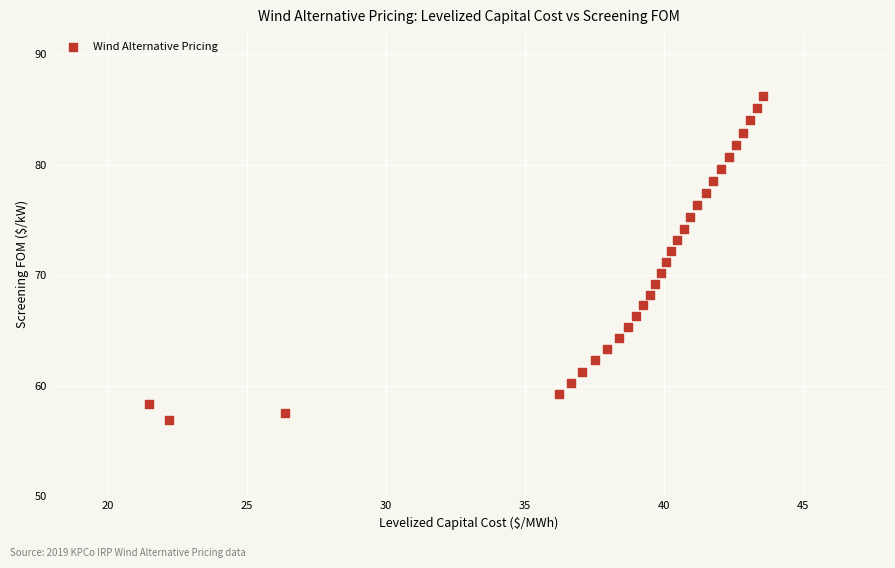

What is the range of X values (max minus min)?

22.1